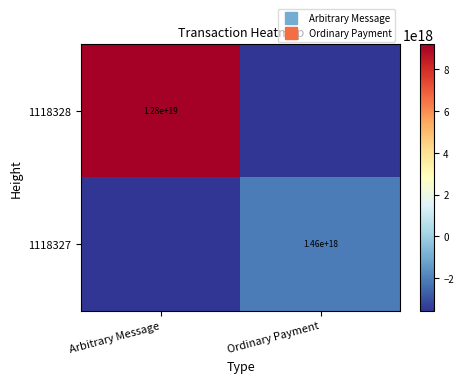

The 1118328 series shows 5667380622900339712 at Arbitrary Message. True or false?

False